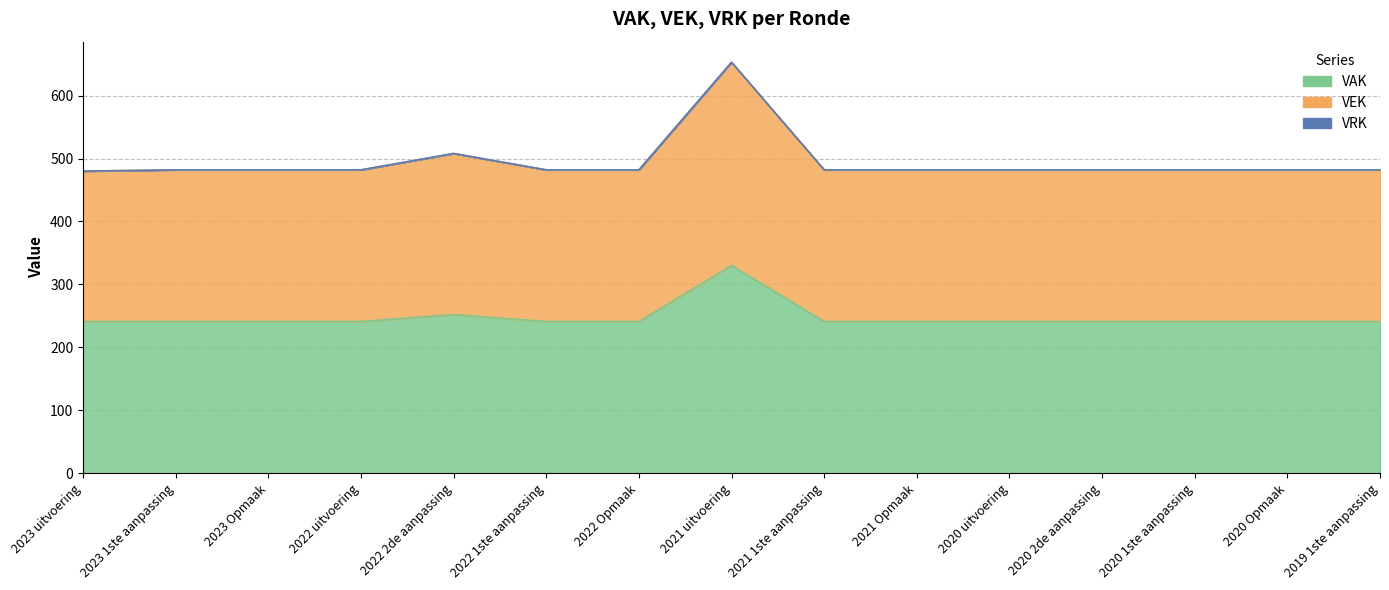

True or false: VAK and VEK cross at least once.

False